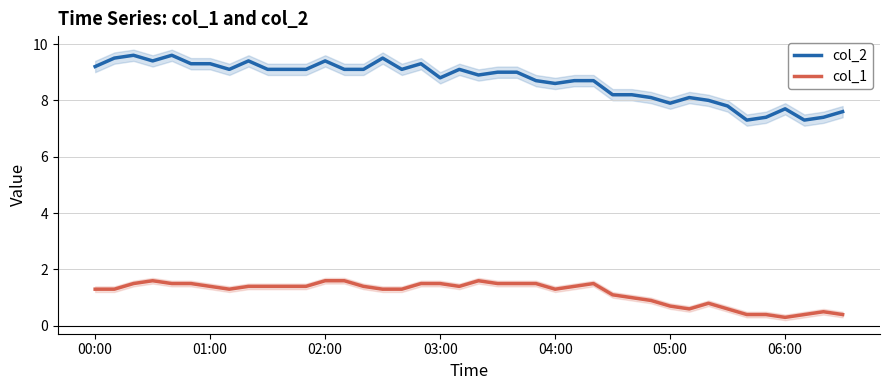

List the series in order of their peak value, highest first.

col_2, col_1